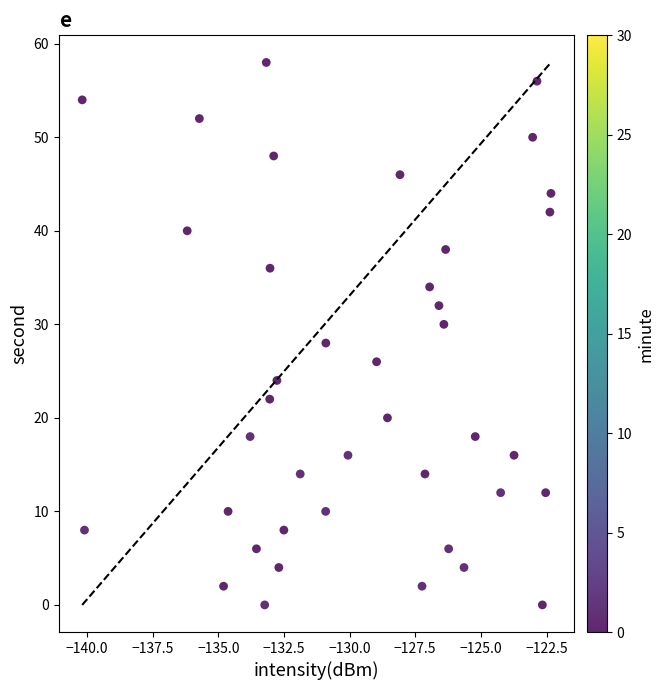

What is the range of Y values (max minus min)?

58